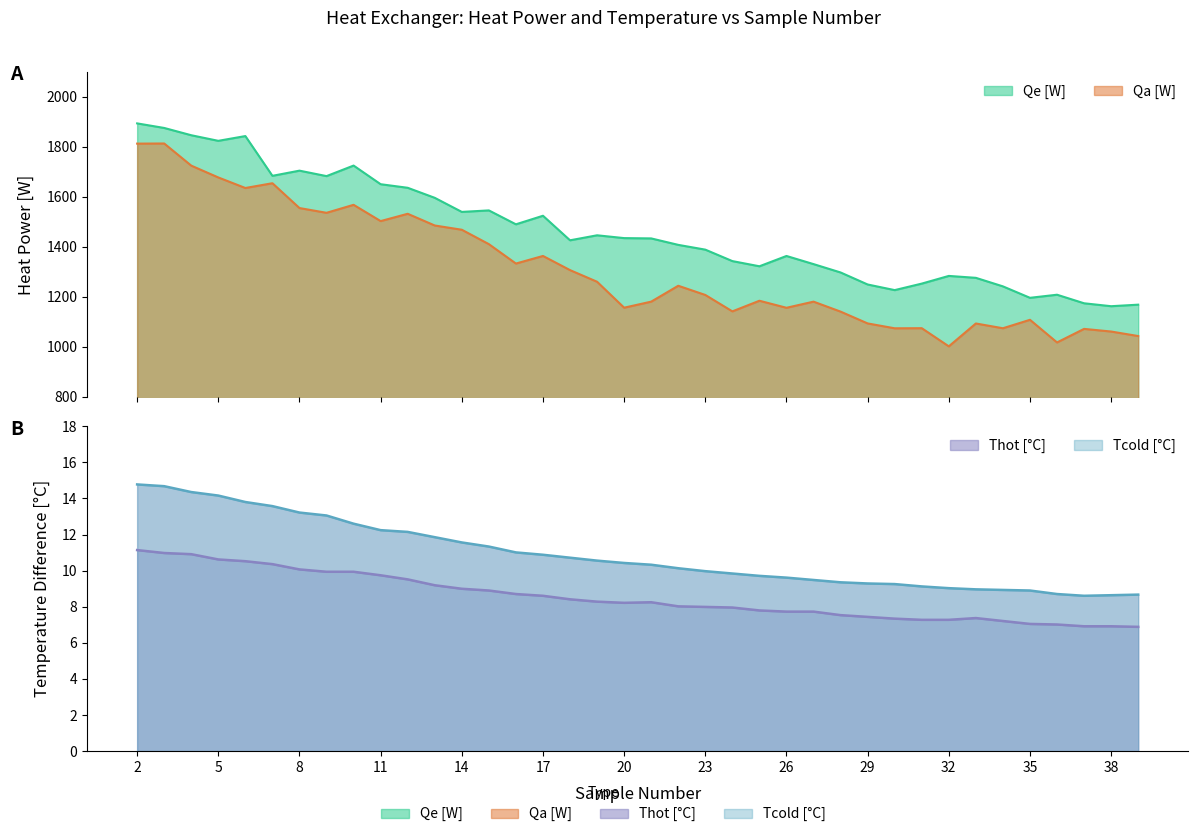

True or false: Tcold [deg C] and Qe [W] cross at least once.

False